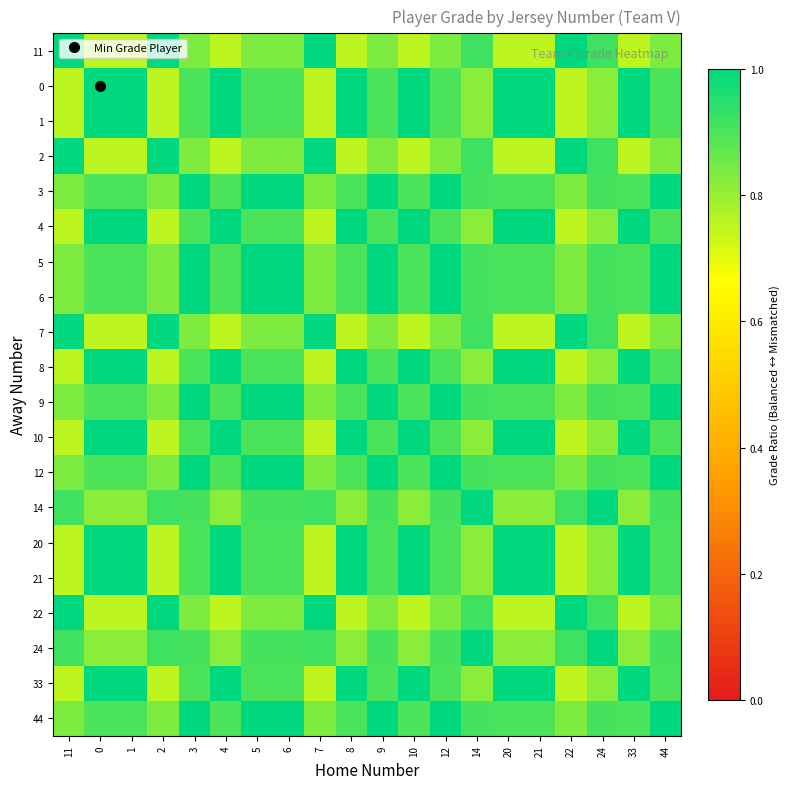

Reading left to right, extract all data points from this chart.

11: 11=1.0	0=0.8	1=0.8	2=1.0	3=0.8	4=0.8	5=0.8	6=0.8	7=1.0	8=0.8	9=0.8	10=0.8	12=0.8	14=0.9	20=0.8	21=0.8	22=1.0	24=0.9	33=0.8	44=0.8
0: 11=0.8	0=1.0	1=1.0	2=0.8	3=0.9	4=1.0	5=0.9	6=0.9	7=0.8	8=1.0	9=0.9	10=1.0	12=0.9	14=0.8	20=1.0	21=1.0	22=0.8	24=0.8	33=1.0	44=0.9
1: 11=0.8	0=1.0	1=1.0	2=0.8	3=0.9	4=1.0	5=0.9	6=0.9	7=0.8	8=1.0	9=0.9	10=1.0	12=0.9	14=0.8	20=1.0	21=1.0	22=0.8	24=0.8	33=1.0	44=0.9
2: 11=1.0	0=0.8	1=0.8	2=1.0	3=0.8	4=0.8	5=0.8	6=0.8	7=1.0	8=0.8	9=0.8	10=0.8	12=0.8	14=0.9	20=0.8	21=0.8	22=1.0	24=0.9	33=0.8	44=0.8
3: 11=0.8	0=0.9	1=0.9	2=0.8	3=1.0	4=0.9	5=1.0	6=1.0	7=0.8	8=0.9	9=1.0	10=0.9	12=1.0	14=0.9	20=0.9	21=0.9	22=0.8	24=0.9	33=0.9	44=1.0
4: 11=0.8	0=1.0	1=1.0	2=0.8	3=0.9	4=1.0	5=0.9	6=0.9	7=0.8	8=1.0	9=0.9	10=1.0	12=0.9	14=0.8	20=1.0	21=1.0	22=0.8	24=0.8	33=1.0	44=0.9
5: 11=0.8	0=0.9	1=0.9	2=0.8	3=1.0	4=0.9	5=1.0	6=1.0	7=0.8	8=0.9	9=1.0	10=0.9	12=1.0	14=0.9	20=0.9	21=0.9	22=0.8	24=0.9	33=0.9	44=1.0
6: 11=0.8	0=0.9	1=0.9	2=0.8	3=1.0	4=0.9	5=1.0	6=1.0	7=0.8	8=0.9	9=1.0	10=0.9	12=1.0	14=0.9	20=0.9	21=0.9	22=0.8	24=0.9	33=0.9	44=1.0
7: 11=1.0	0=0.8	1=0.8	2=1.0	3=0.8	4=0.8	5=0.8	6=0.8	7=1.0	8=0.8	9=0.8	10=0.8	12=0.8	14=0.9	20=0.8	21=0.8	22=1.0	24=0.9	33=0.8	44=0.8
8: 11=0.8	0=1.0	1=1.0	2=0.8	3=0.9	4=1.0	5=0.9	6=0.9	7=0.8	8=1.0	9=0.9	10=1.0	12=0.9	14=0.8	20=1.0	21=1.0	22=0.8	24=0.8	33=1.0	44=0.9
9: 11=0.8	0=0.9	1=0.9	2=0.8	3=1.0	4=0.9	5=1.0	6=1.0	7=0.8	8=0.9	9=1.0	10=0.9	12=1.0	14=0.9	20=0.9	21=0.9	22=0.8	24=0.9	33=0.9	44=1.0
10: 11=0.8	0=1.0	1=1.0	2=0.8	3=0.9	4=1.0	5=0.9	6=0.9	7=0.8	8=1.0	9=0.9	10=1.0	12=0.9	14=0.8	20=1.0	21=1.0	22=0.8	24=0.8	33=1.0	44=0.9
12: 11=0.8	0=0.9	1=0.9	2=0.8	3=1.0	4=0.9	5=1.0	6=1.0	7=0.8	8=0.9	9=1.0	10=0.9	12=1.0	14=0.9	20=0.9	21=0.9	22=0.8	24=0.9	33=0.9	44=1.0
14: 11=0.9	0=0.8	1=0.8	2=0.9	3=0.9	4=0.8	5=0.9	6=0.9	7=0.9	8=0.8	9=0.9	10=0.8	12=0.9	14=1.0	20=0.8	21=0.8	22=0.9	24=1.0	33=0.8	44=0.9
20: 11=0.8	0=1.0	1=1.0	2=0.8	3=0.9	4=1.0	5=0.9	6=0.9	7=0.8	8=1.0	9=0.9	10=1.0	12=0.9	14=0.8	20=1.0	21=1.0	22=0.8	24=0.8	33=1.0	44=0.9
21: 11=0.8	0=1.0	1=1.0	2=0.8	3=0.9	4=1.0	5=0.9	6=0.9	7=0.8	8=1.0	9=0.9	10=1.0	12=0.9	14=0.8	20=1.0	21=1.0	22=0.8	24=0.8	33=1.0	44=0.9
22: 11=1.0	0=0.8	1=0.8	2=1.0	3=0.8	4=0.8	5=0.8	6=0.8	7=1.0	8=0.8	9=0.8	10=0.8	12=0.8	14=0.9	20=0.8	21=0.8	22=1.0	24=0.9	33=0.8	44=0.8
24: 11=0.9	0=0.8	1=0.8	2=0.9	3=0.9	4=0.8	5=0.9	6=0.9	7=0.9	8=0.8	9=0.9	10=0.8	12=0.9	14=1.0	20=0.8	21=0.8	22=0.9	24=1.0	33=0.8	44=0.9
33: 11=0.8	0=1.0	1=1.0	2=0.8	3=0.9	4=1.0	5=0.9	6=0.9	7=0.8	8=1.0	9=0.9	10=1.0	12=0.9	14=0.8	20=1.0	21=1.0	22=0.8	24=0.8	33=1.0	44=0.9
44: 11=0.8	0=0.9	1=0.9	2=0.8	3=1.0	4=0.9	5=1.0	6=1.0	7=0.8	8=0.9	9=1.0	10=0.9	12=1.0	14=0.9	20=0.9	21=0.9	22=0.8	24=0.9	33=0.9	44=1.0